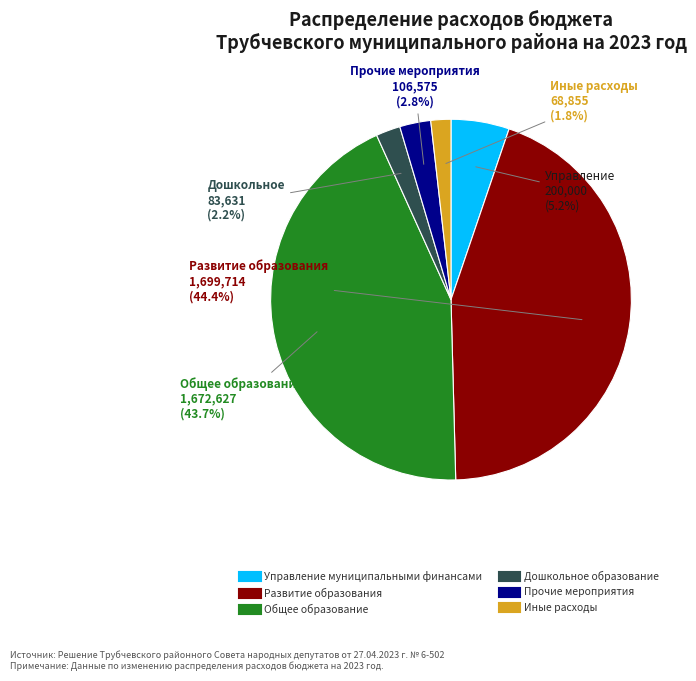

Which slice is the largest?

Развитие образования